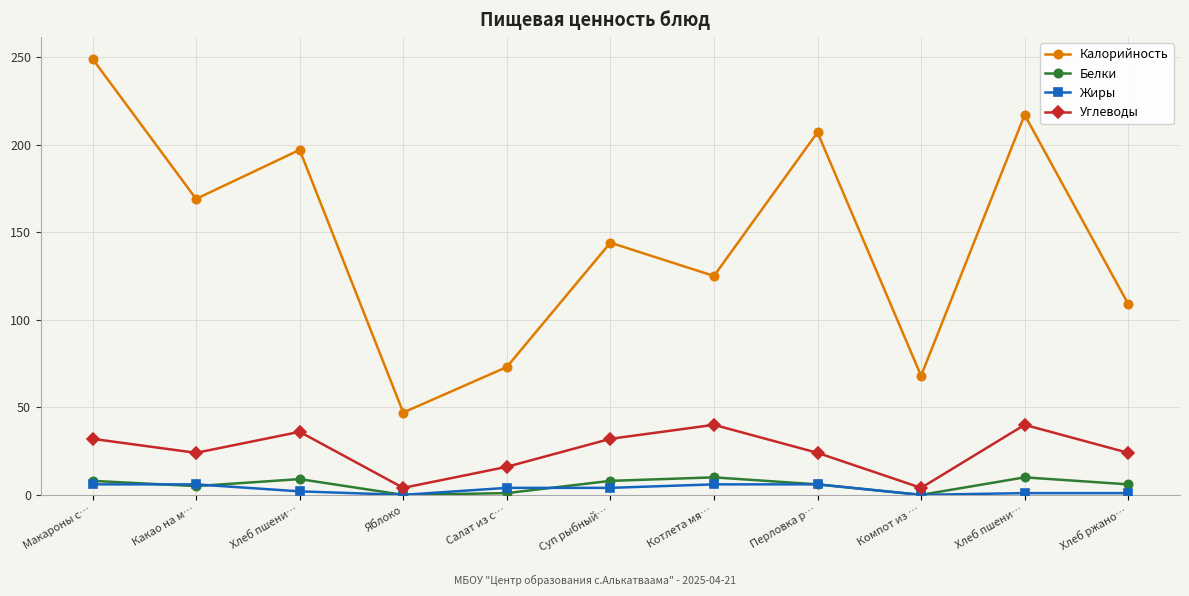

The Калорийность series shows 169 at Какао на м…. True or false?

True